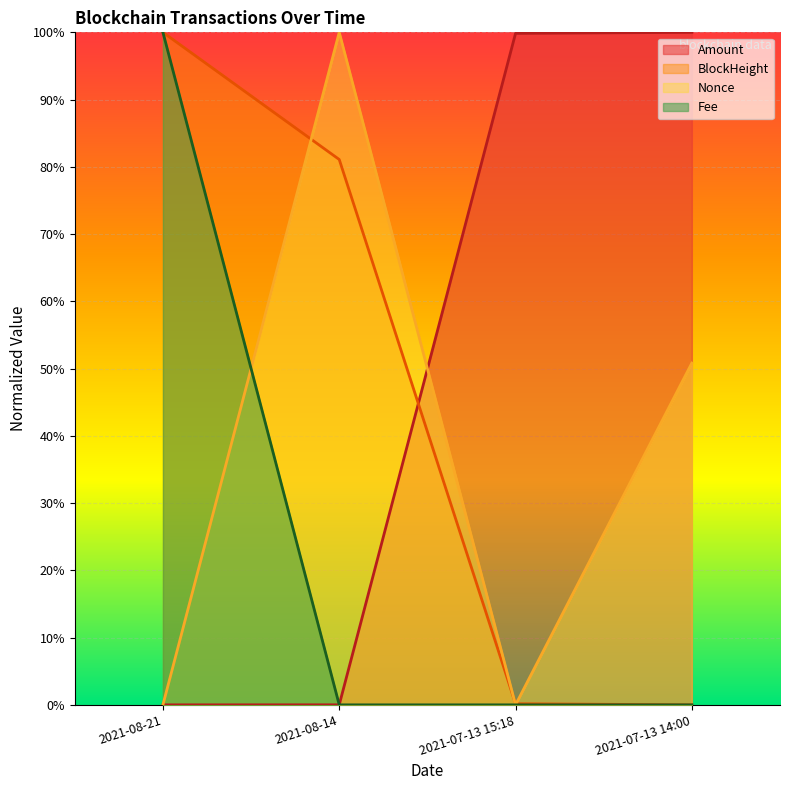

What is the difference between the Amount values at 2021-08-21 and 2021-07-13 15:18?

1.0